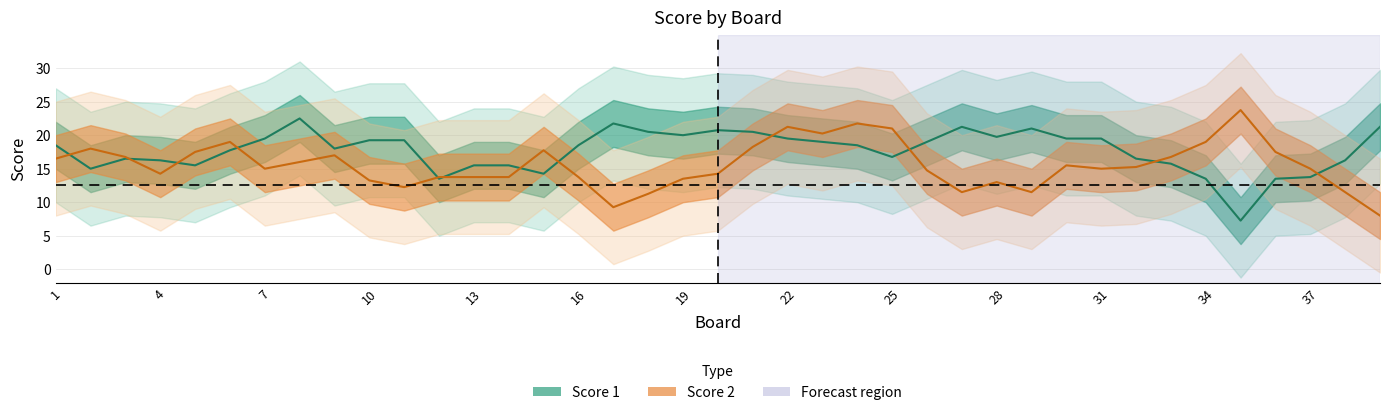

The value of Score 2 at 3 is 20. True or false?

False